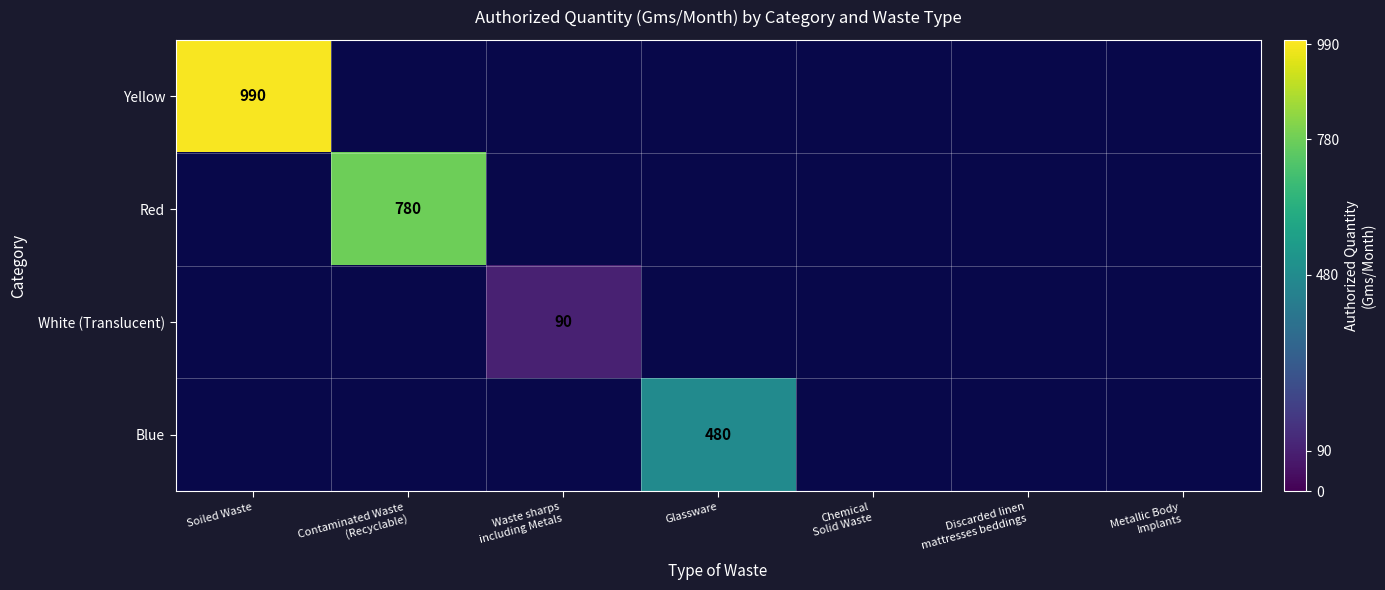

Which series has the largest range (max minus min)?

Yellow